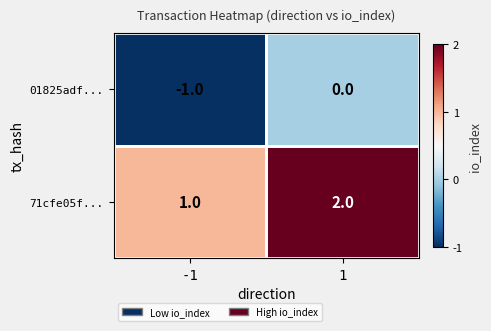

The 71cfe05f... series shows 2 at 1. True or false?

True